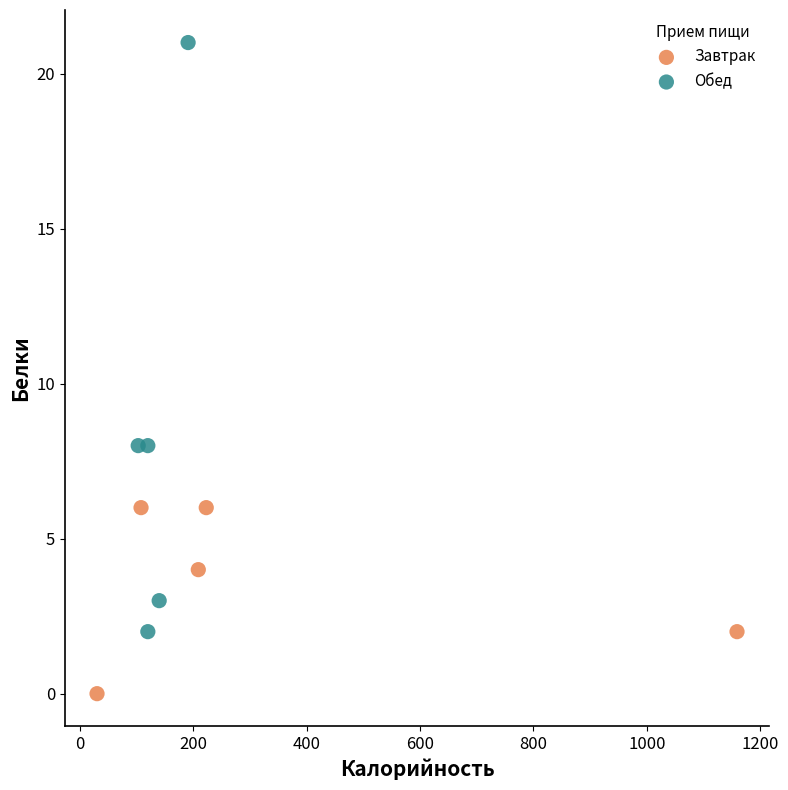

Which series has the largest Y range (max minus min)?

Обед